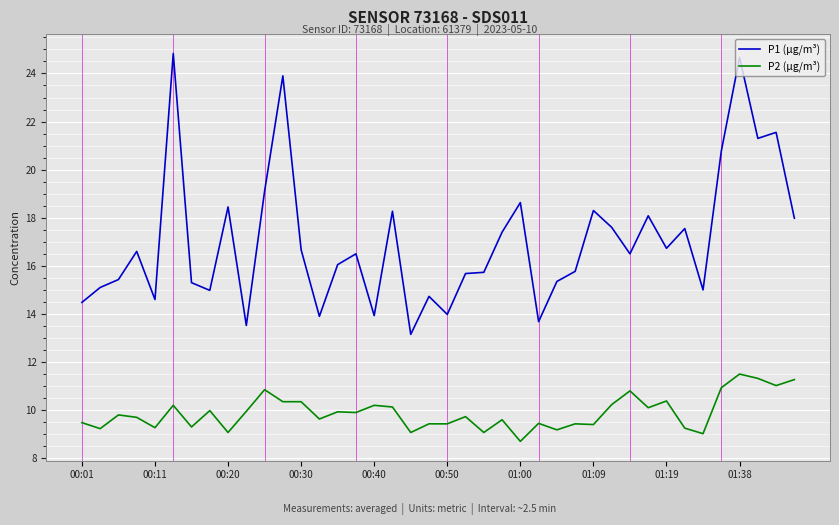

What is the difference between the maximum and minimum values in the P2 (µg/m³) series?

2.8